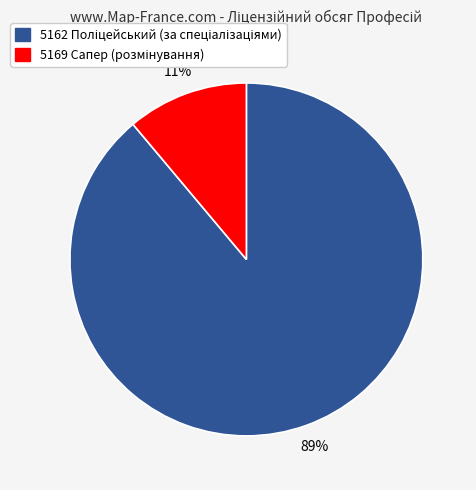

Is there a majority slice in this chart?

Yes